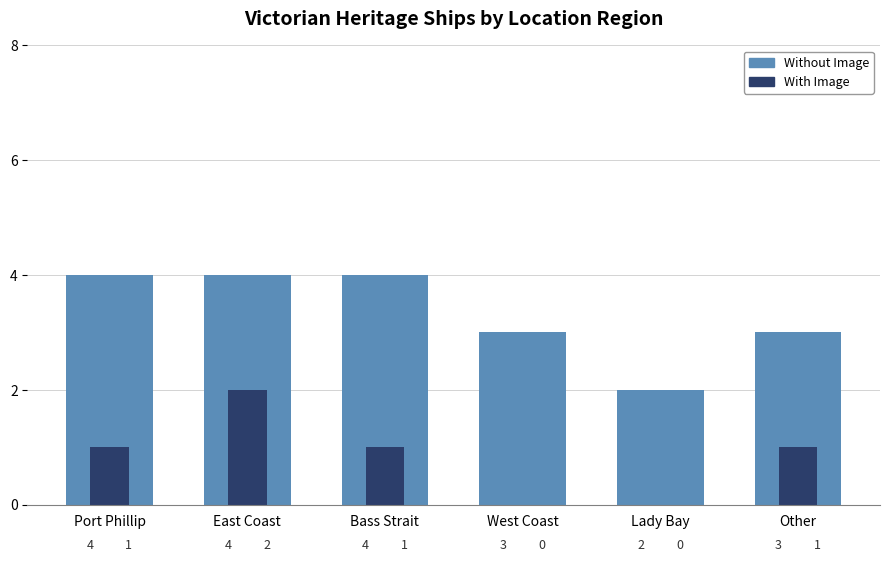

Which category has the lowest value in the With Image series?

West Coast